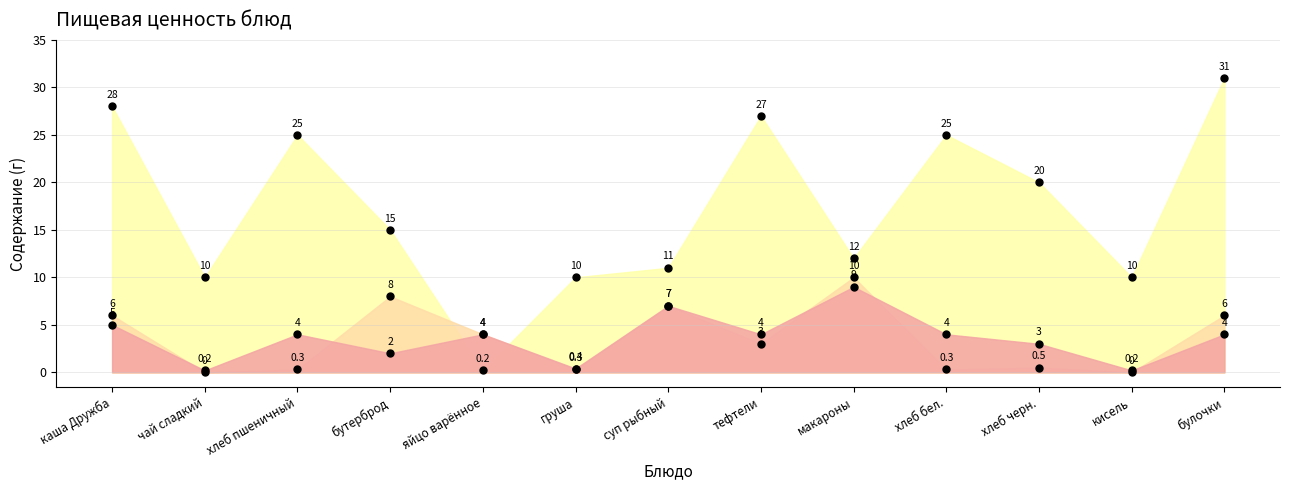

Where does the Белки series first go above 4?

каша Дружба